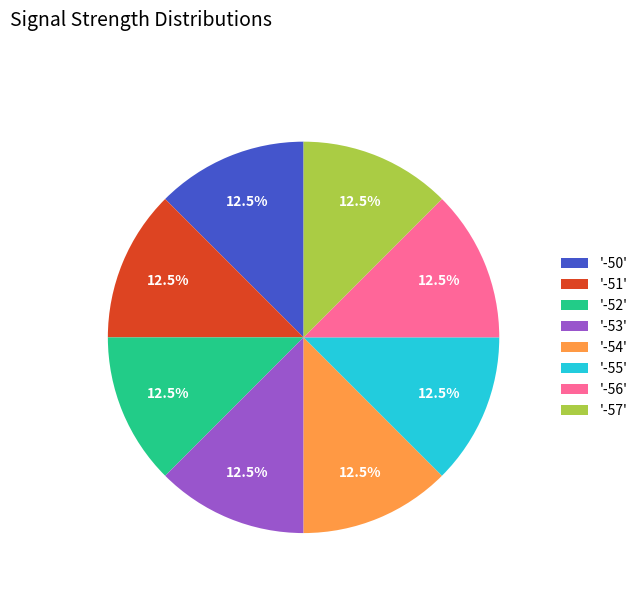

What is the ratio of the value at '-52' to the value at '-50'?

1.0